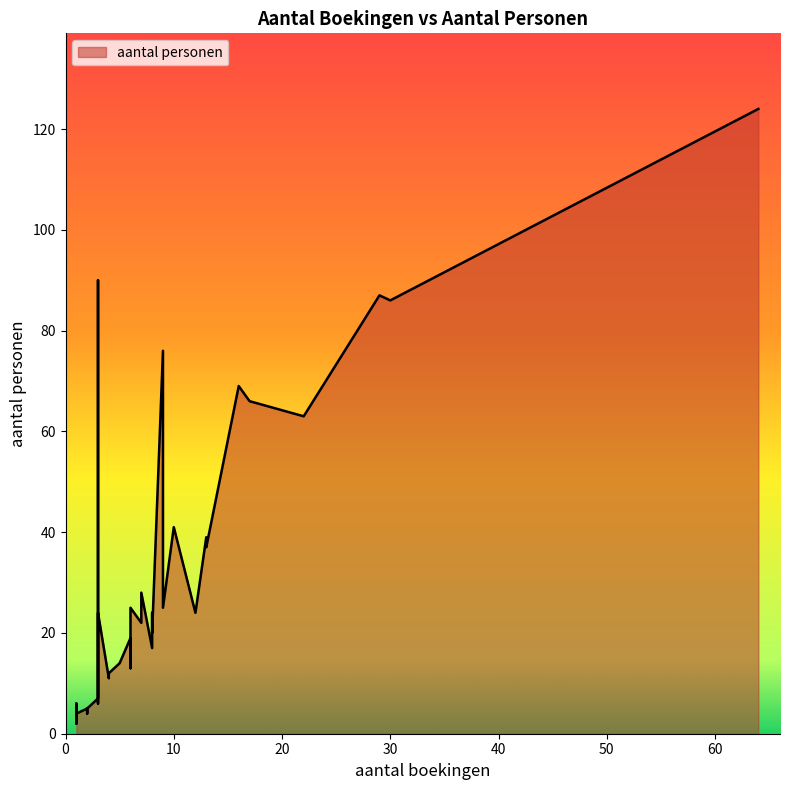

Does the chart display data point markers on the line(s)?

No